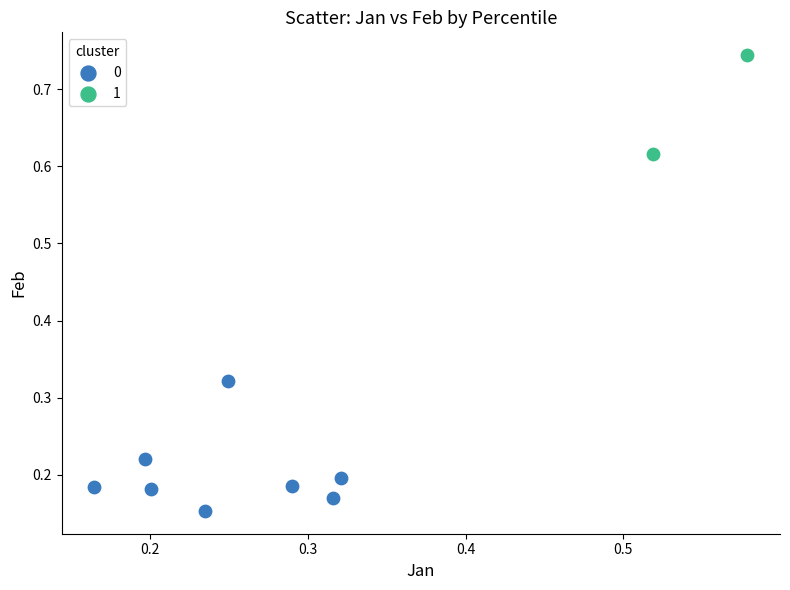

Which series contains the lowest Y value?

0